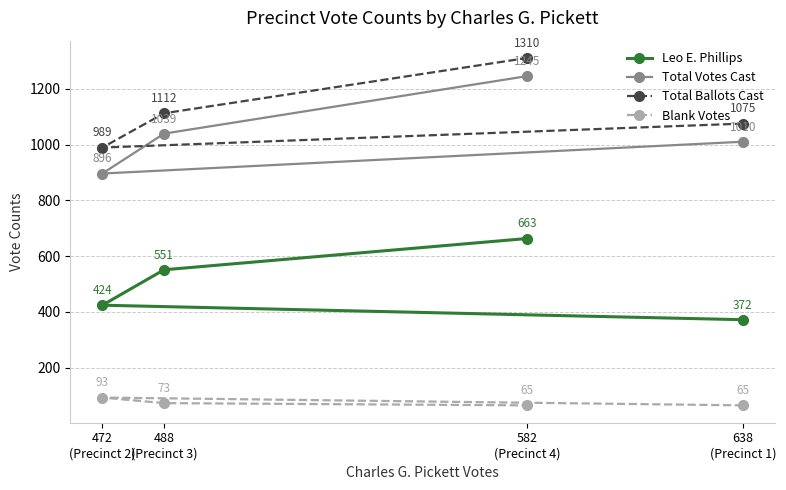

At how many categories does at least one series exceed 1237?

1